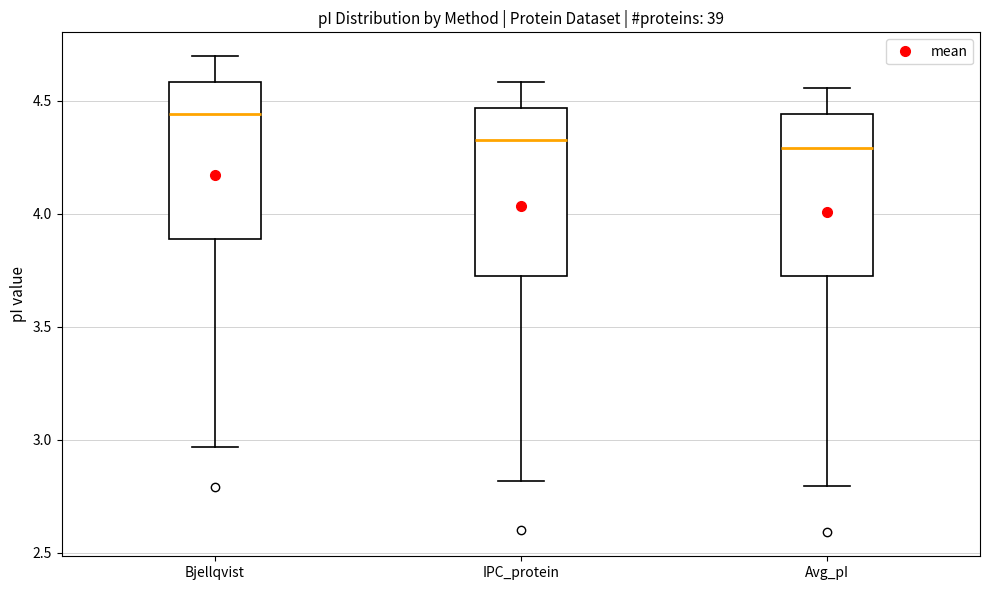

Where is the lower edge of the box for IPC_protein on the y-axis? The values are not printed on the chart, so give them approximately, as read against the axis.

3.75